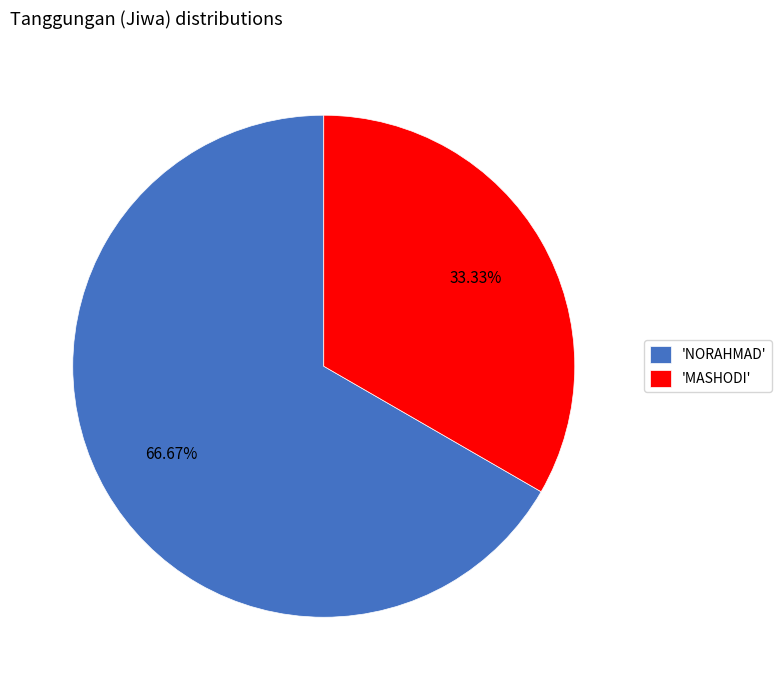

Which category has the biggest portion of the pie?

'NORAHMAD'